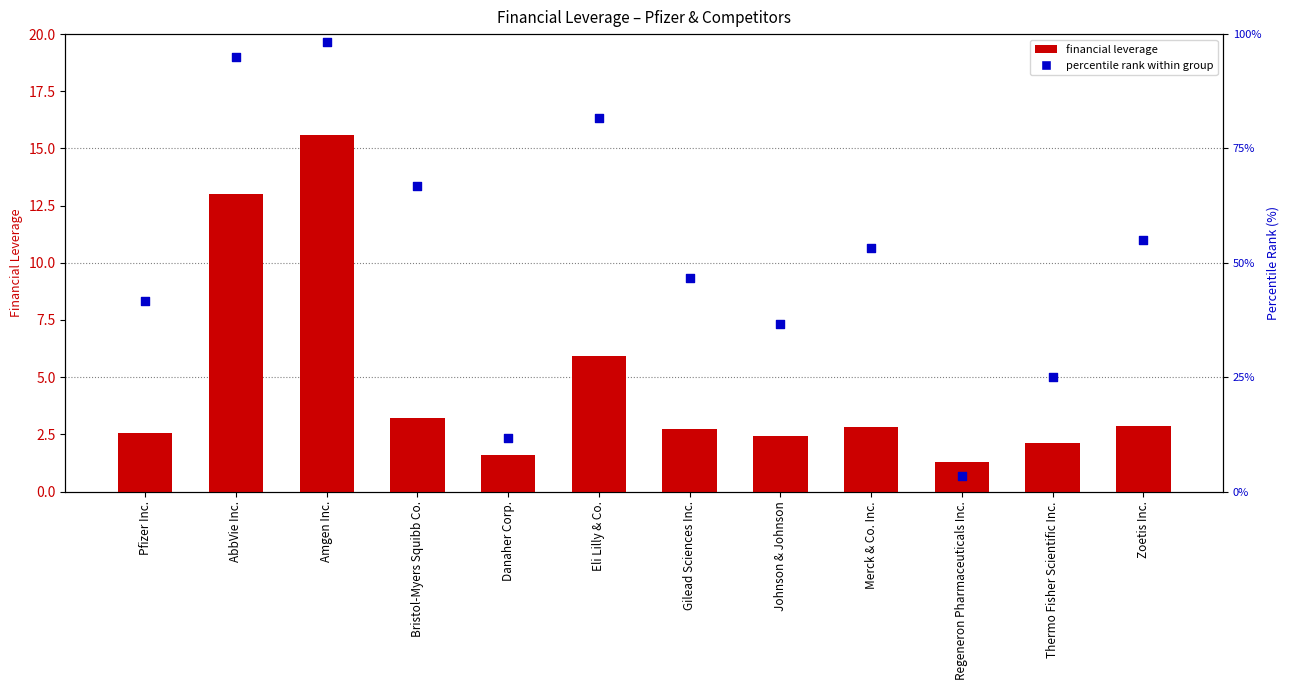

At how many categories does at least one series exceed 70?

3